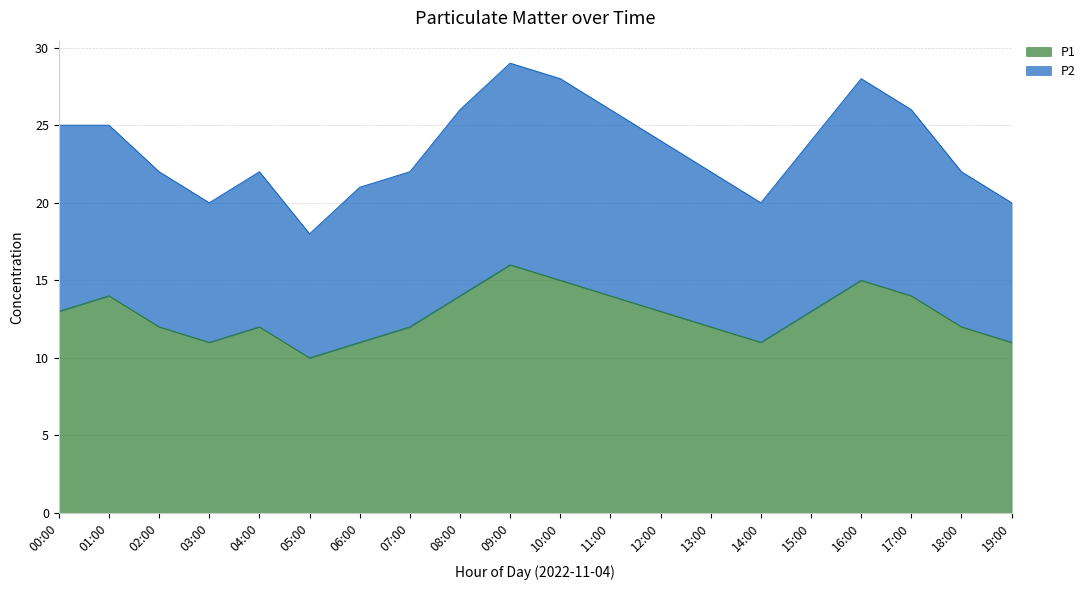

Count the number of data series in this chart.

2